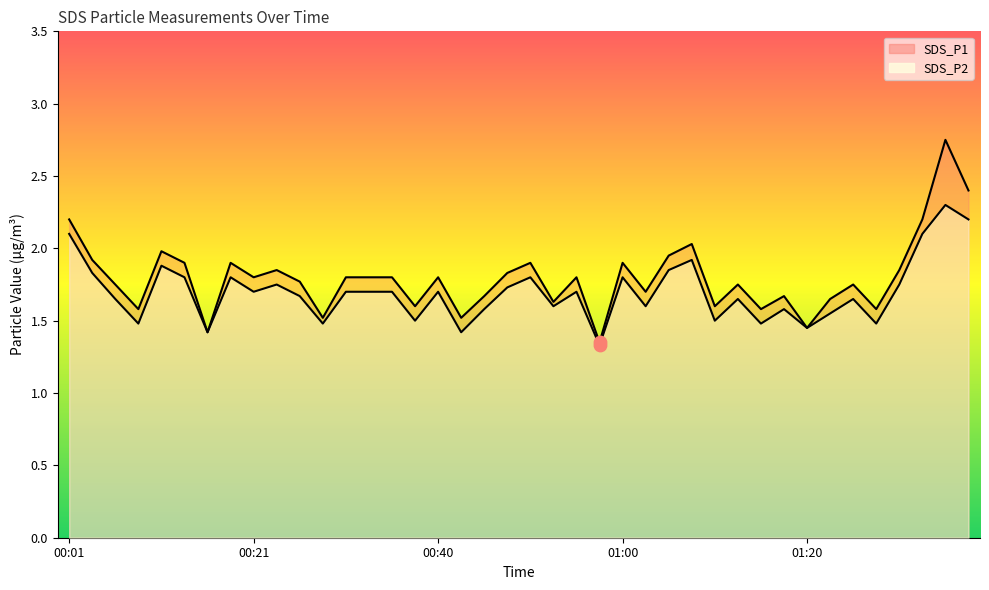

What is the total value across all series at 01:27?

3.1